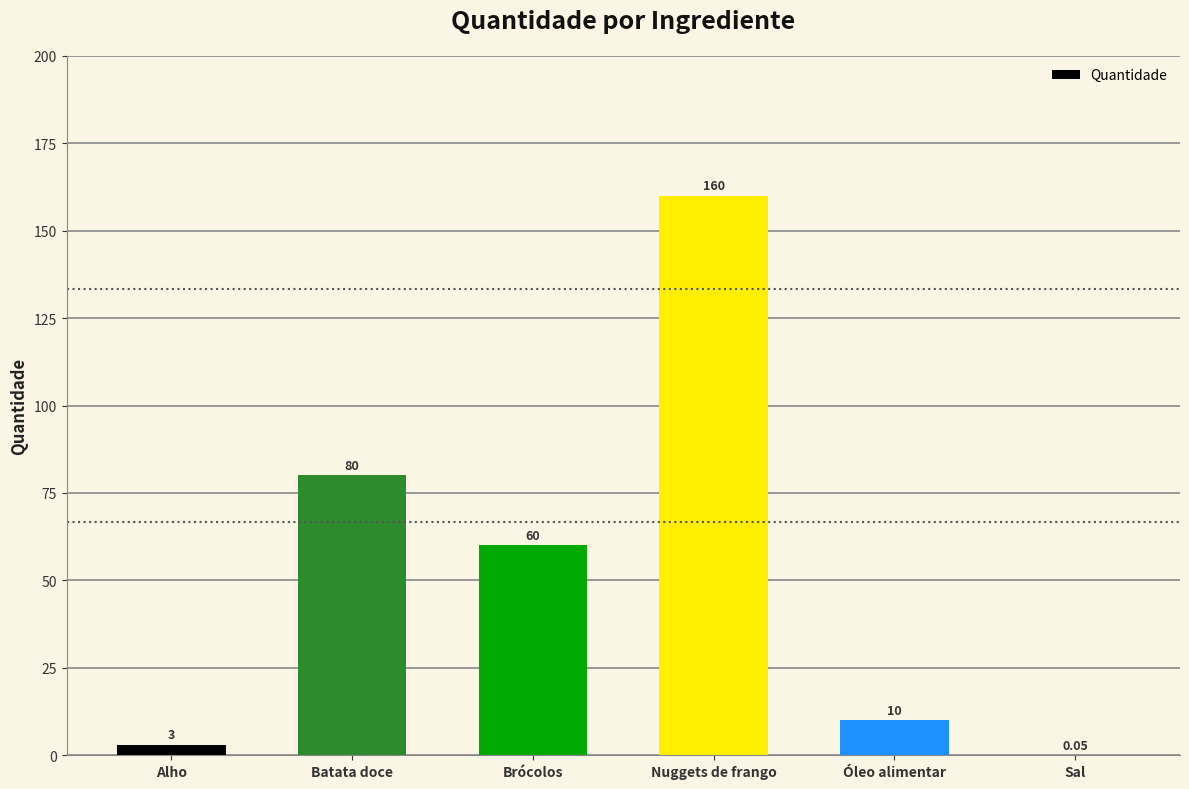

Is it true that the value at Batata doce is 80.0?

True